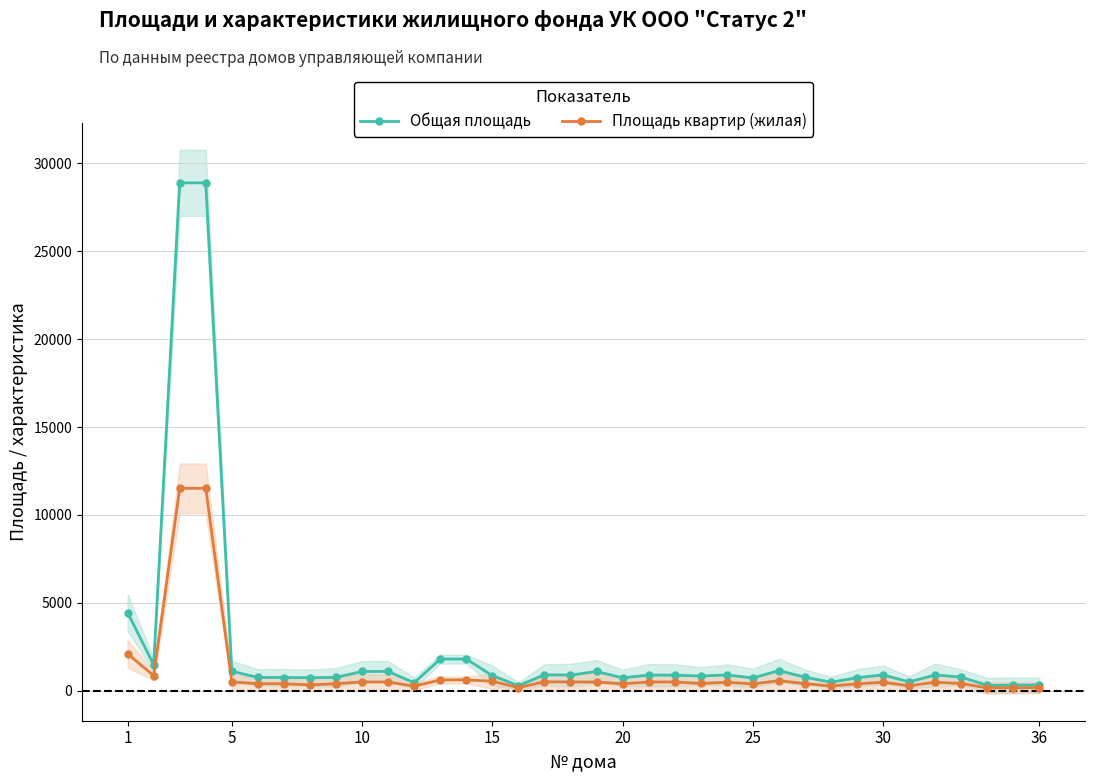

The value of Площадь квартир (жилая) at 12 is 835.2. True or false?

False